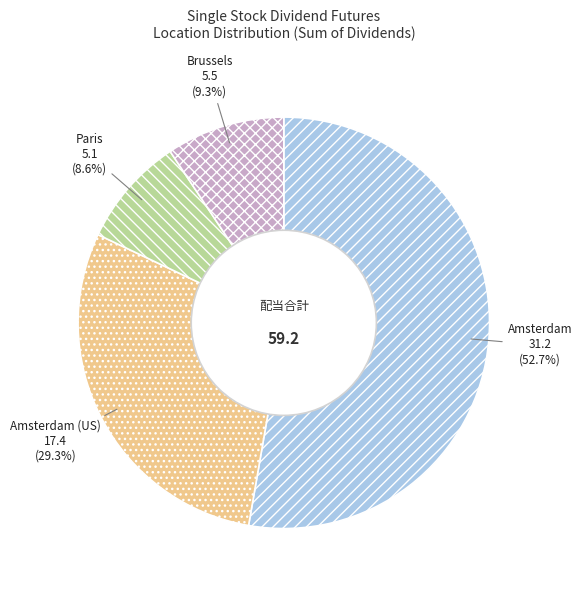

Is there any slice that represents more than half of the pie?

Yes